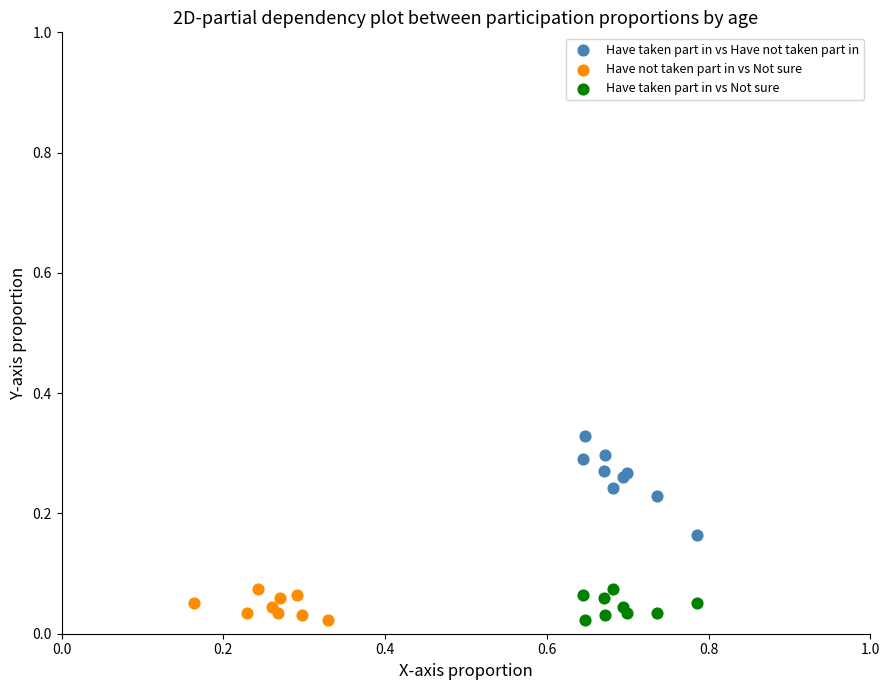

Which series reaches the maximum Y coordinate?

Have taken part in vs Have not taken part in